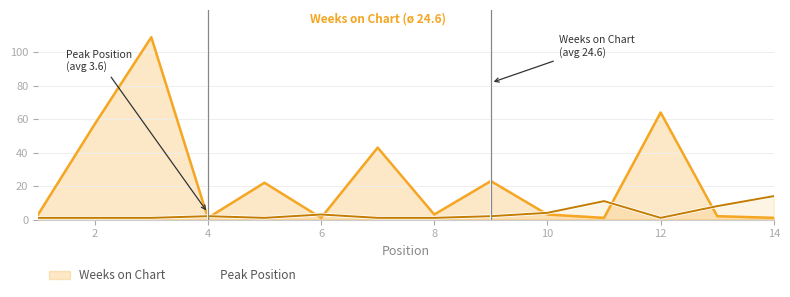

List the series in order of their peak value, highest first.

Weeks on Chart, Peak Position